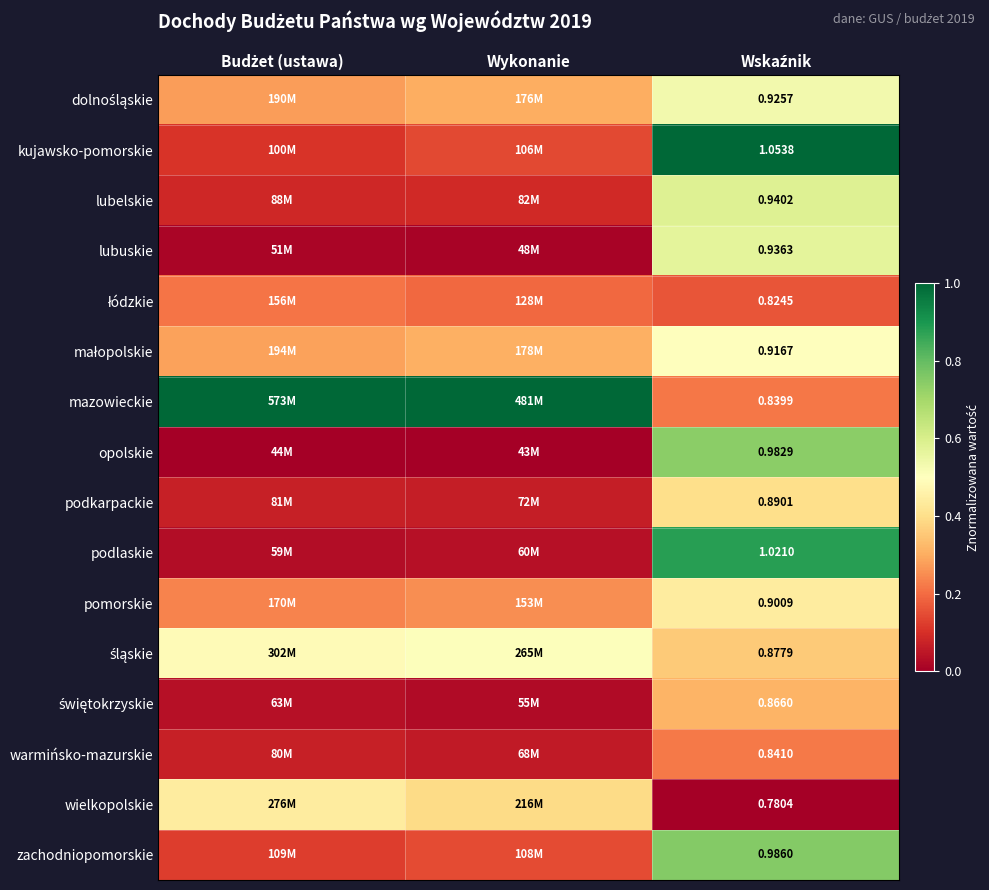

Rank the categories by dolnośląskie value from highest to lowest.

Wskaźnik, Wykonanie, Budżet (ustawa)